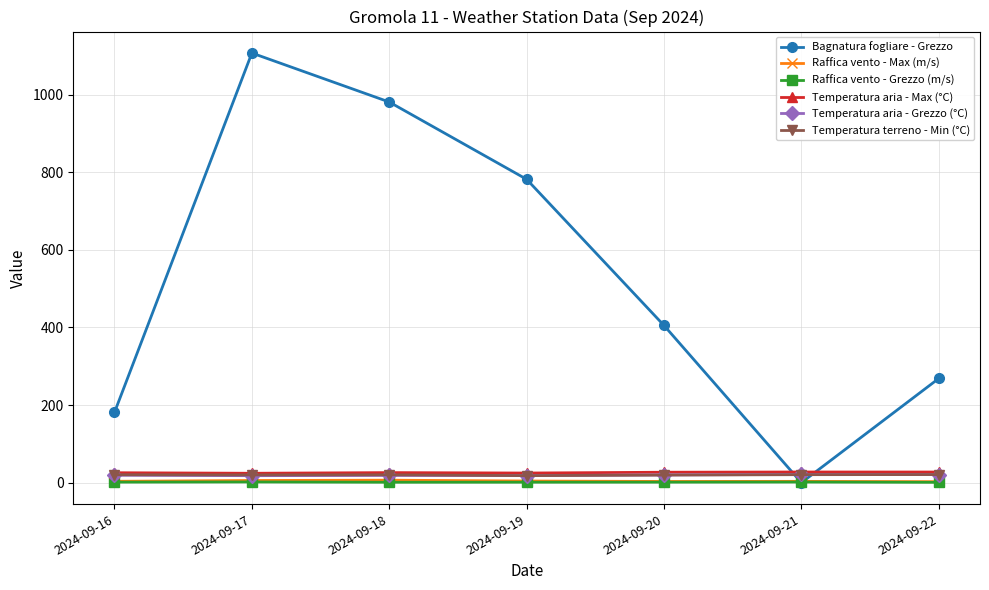

What are all the series names shown in the legend?

Bagnatura fogliare - Grezzo, Raffica vento - Max (m/s), Raffica vento - Grezzo (m/s), Temperatura aria - Max (°C), Temperatura aria - Grezzo (°C), Temperatura terreno - Min (°C)